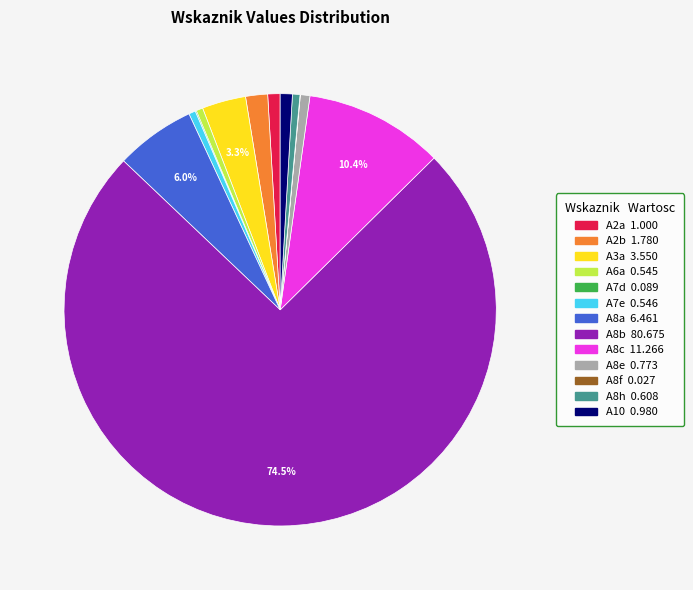

Combined, do A3a and A6a account for over 50%?

No